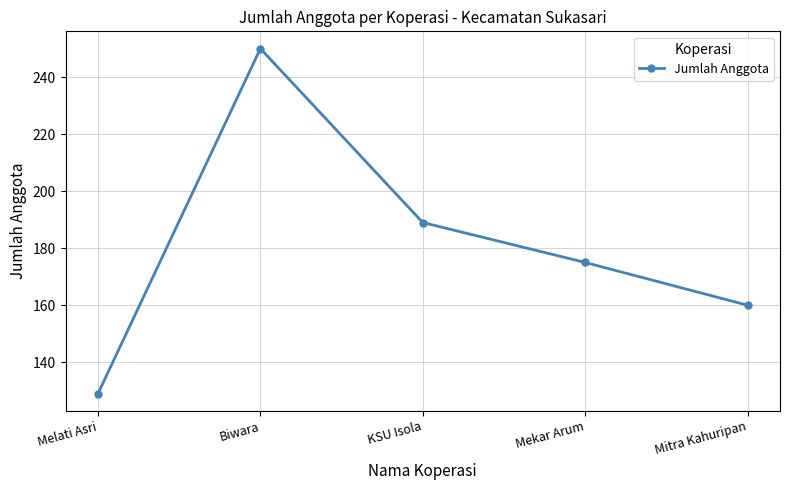

Is it true that the value at Biwara is 250?

True